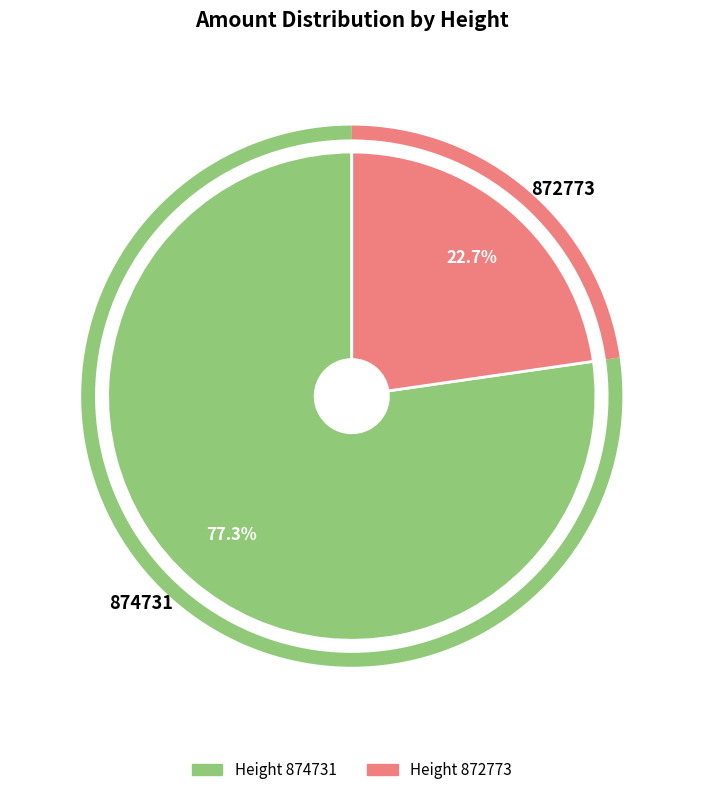

What is the smallest slice in the pie chart?

872773